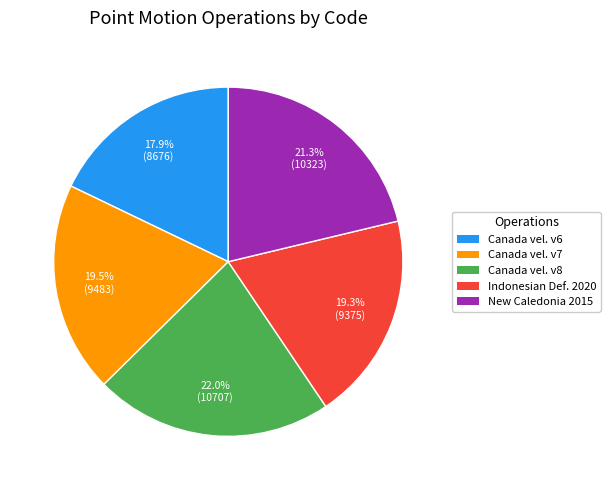

What is the total percentage of Canada vel. v8 and Canada vel. v6?

39.9%